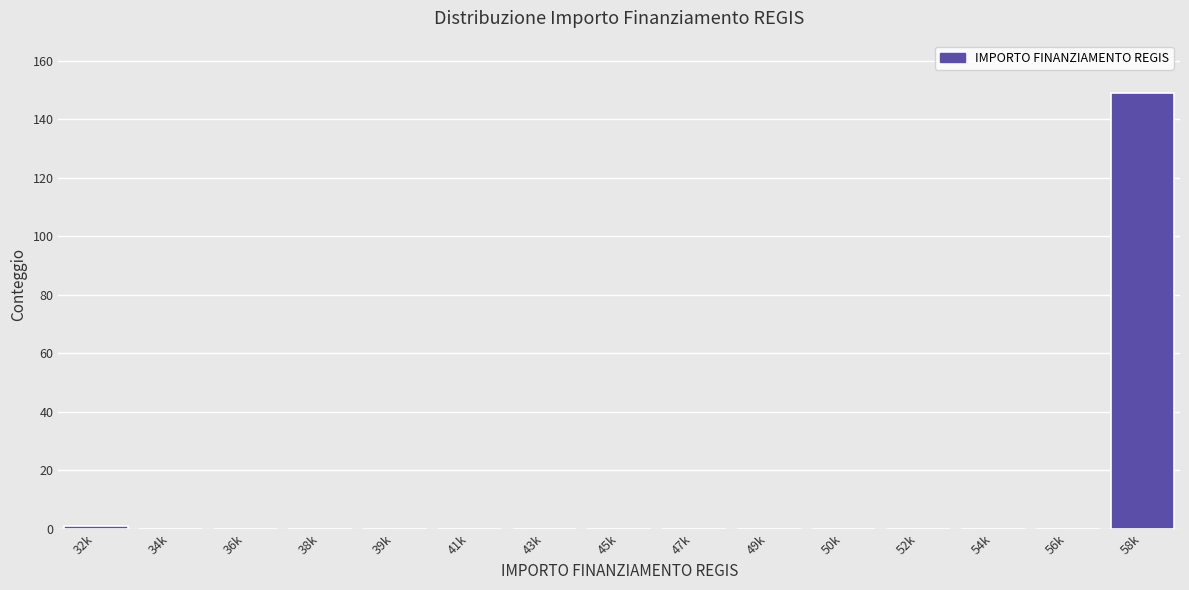

Reading left to right, list all the values displayed in this chart.

32k=1	34k=0	36k=0	38k=0	39k=0	41k=0	43k=0	45k=0	47k=0	49k=0	50k=0	52k=0	54k=0	56k=0	58k=149